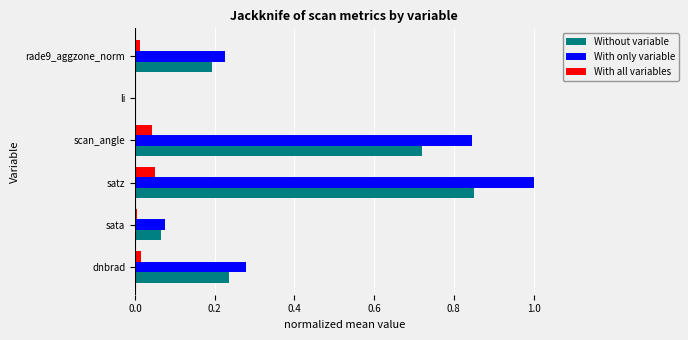

True or false: Without variable has a value of 0.0 at li.

True